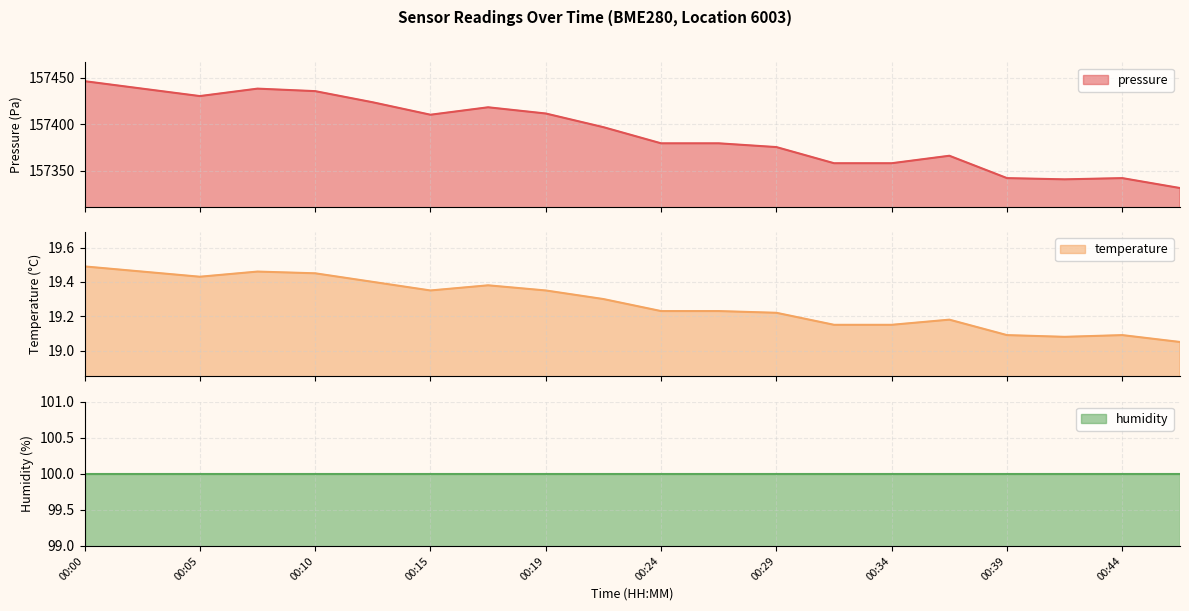

At 00:39, list the series in order from largest to smallest.

pressure, temperature